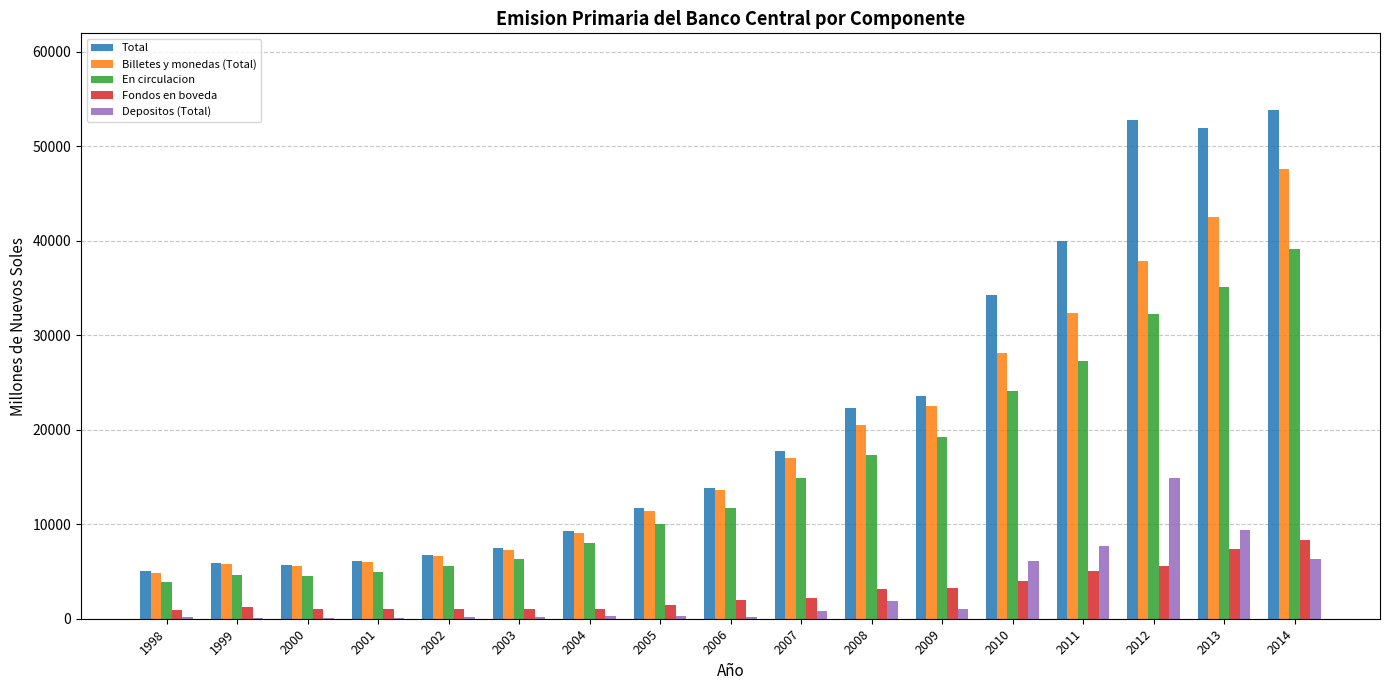

At which category does the chart reach its peak across all series?

2014